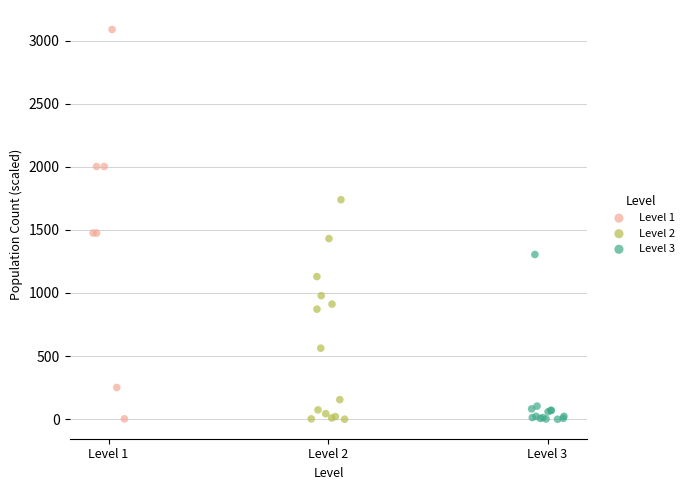

Which series reaches the maximum Y coordinate?

Level 1